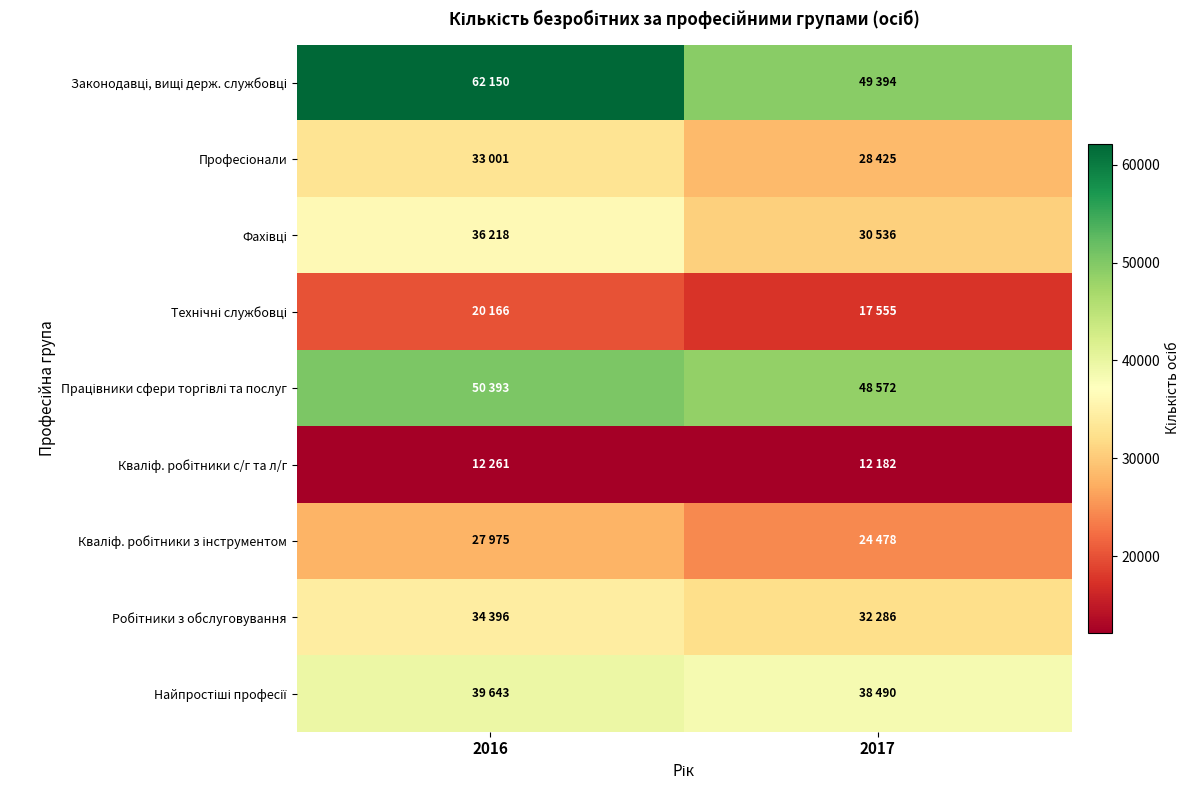

What is the total value across all series at 2016?

316203